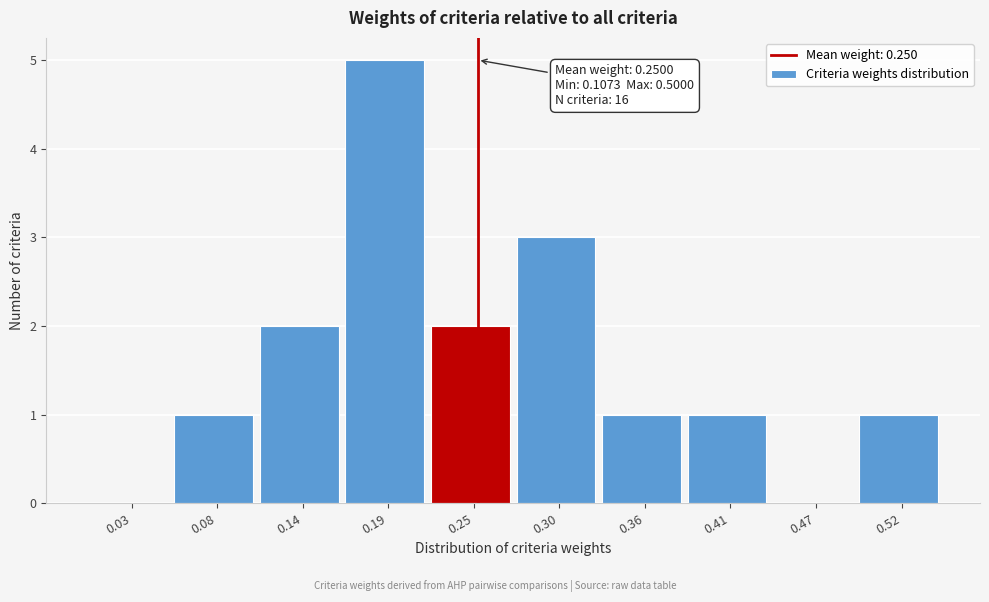

Over which range of the x-axis is the bar tallest?

0.165 to 0.220